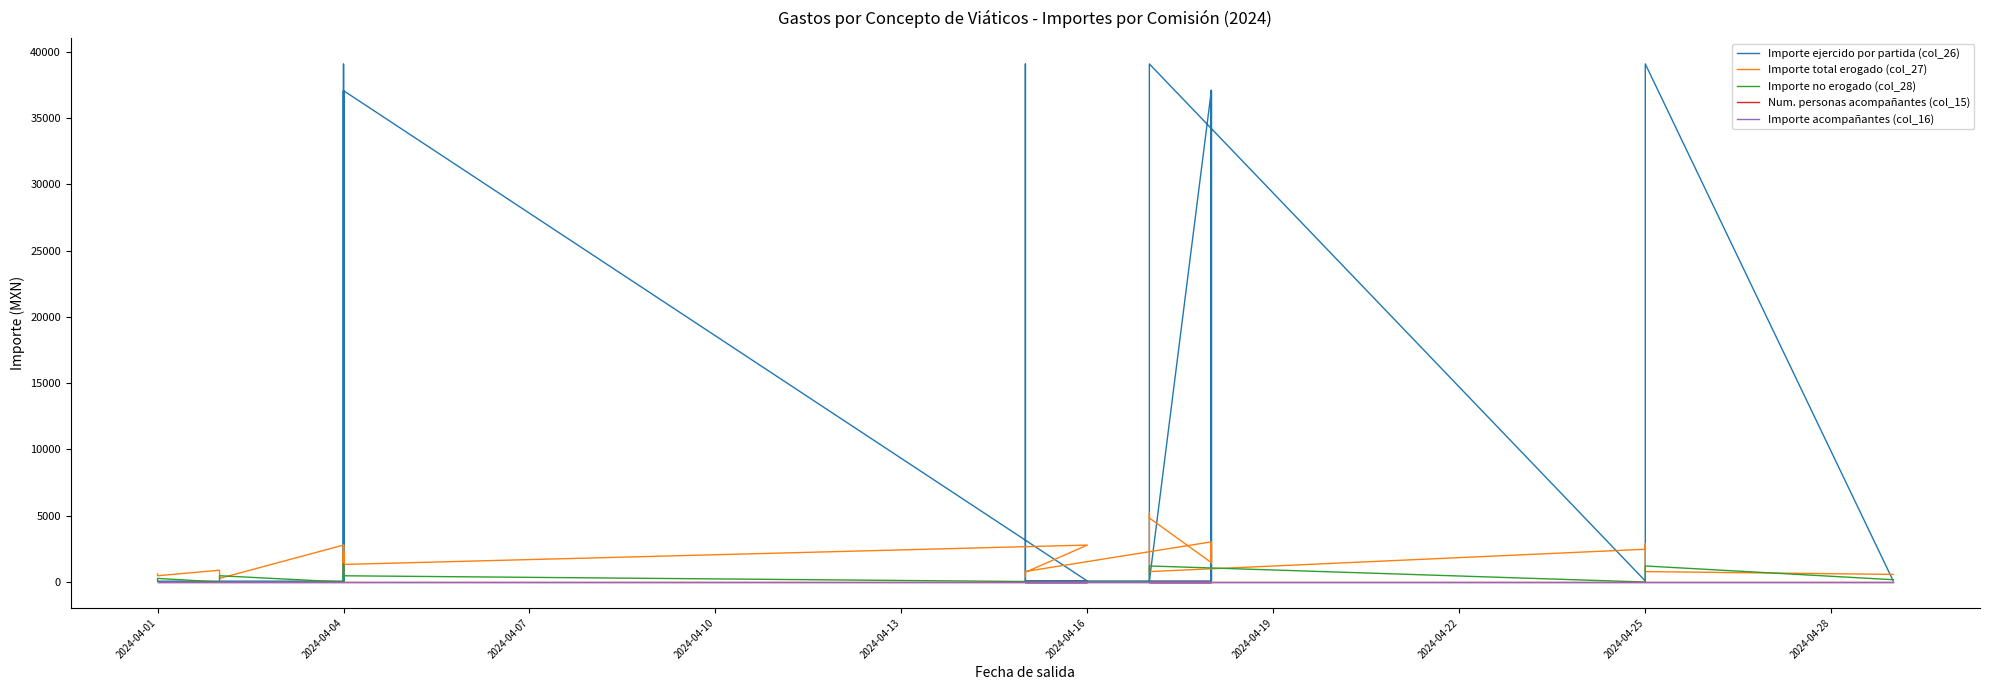

Between 2024-04-10 and 2024-04-16, which series saw the biggest shift?

Importe ejercido por partida (col_26)